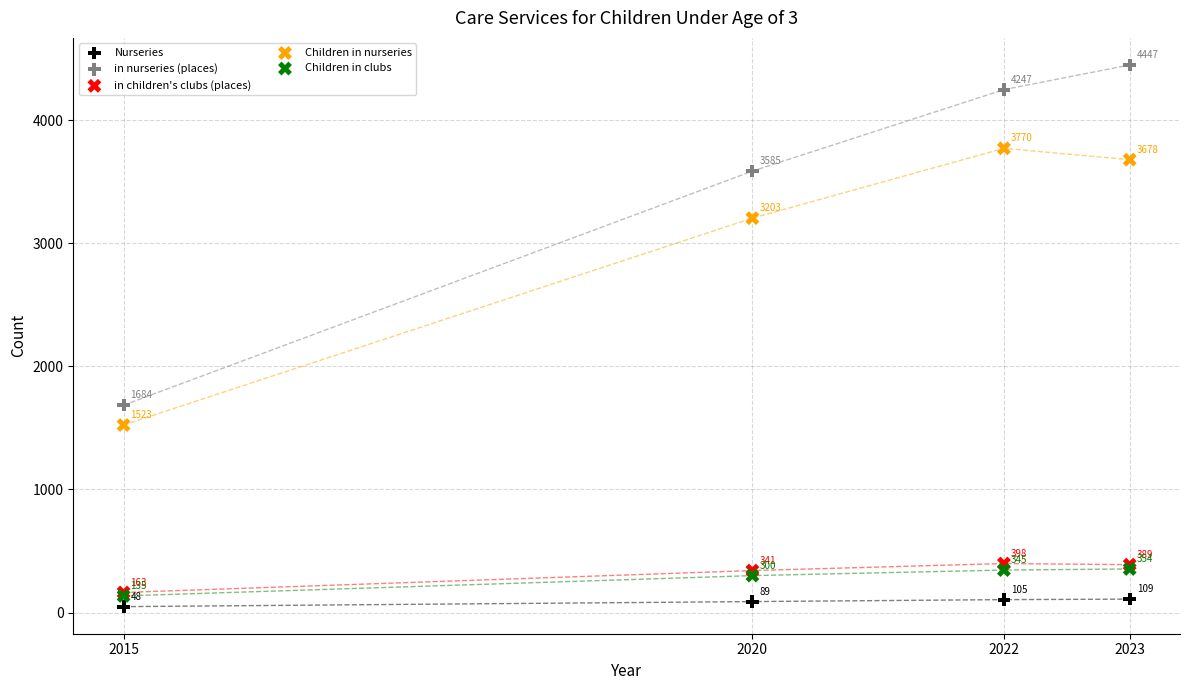

In the in nurseries (places) series, what Y value is closest to 3065?

3585